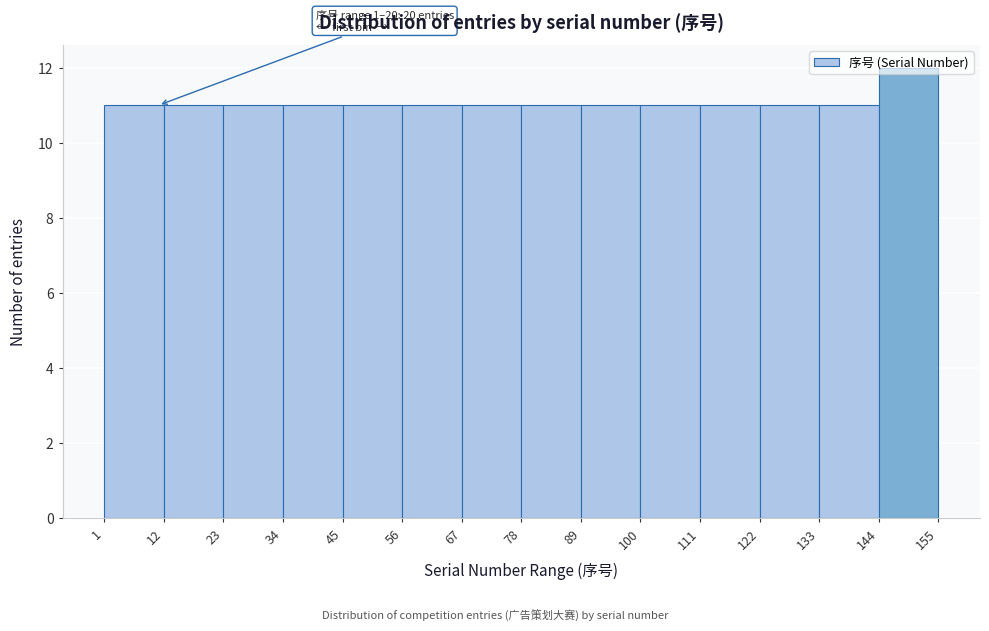

Which range on the x-axis has the tallest bar?

144 to 155